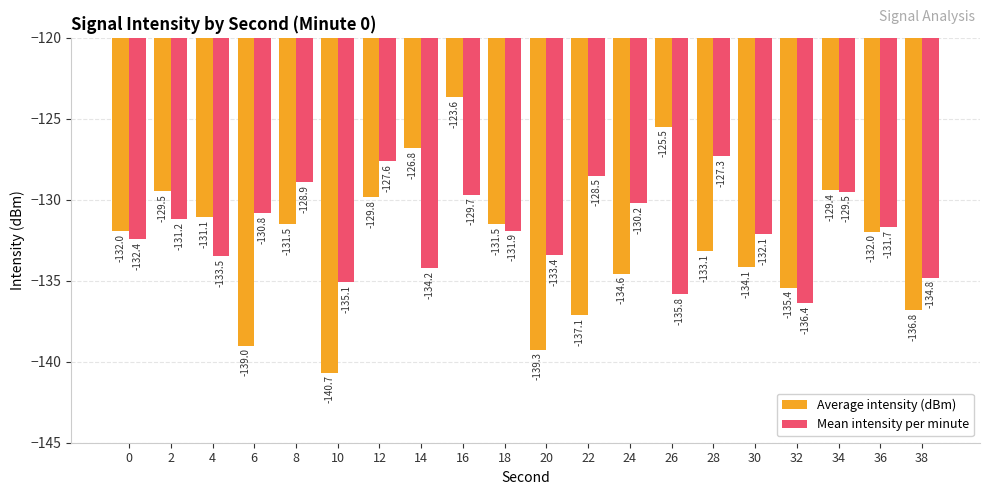

What is the difference between the maximum and minimum values in the Average intensity (dBm) series?

17.0